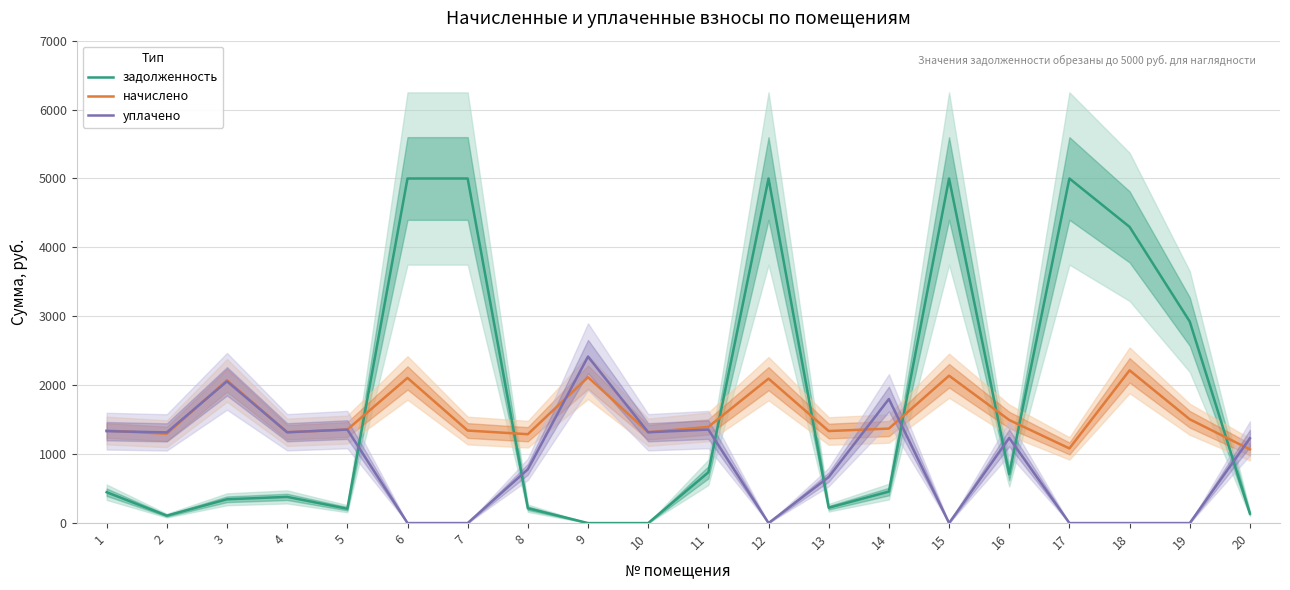

Which label corresponds to the largest value in the chart?

6